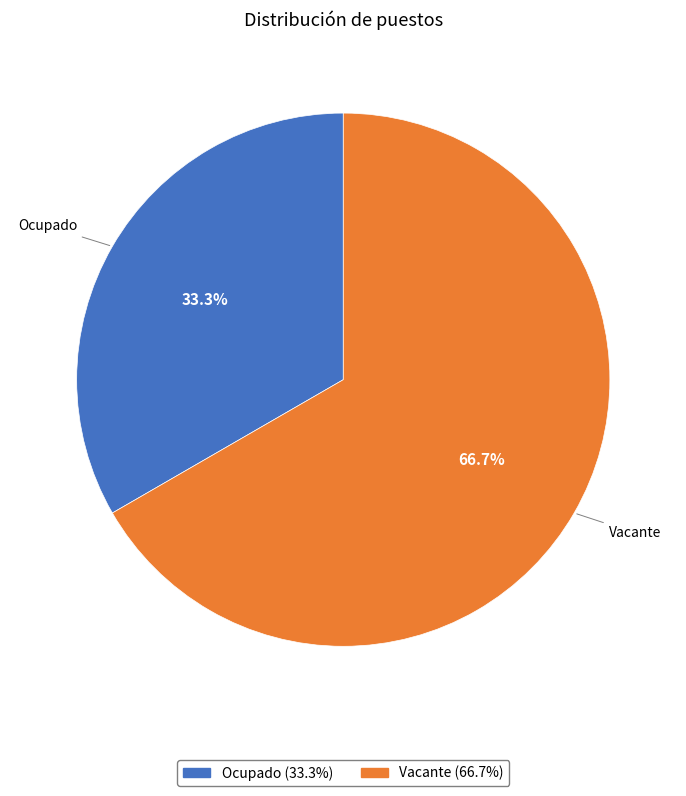

What is the ratio of the value at Vacante to the value at Ocupado?

2.0